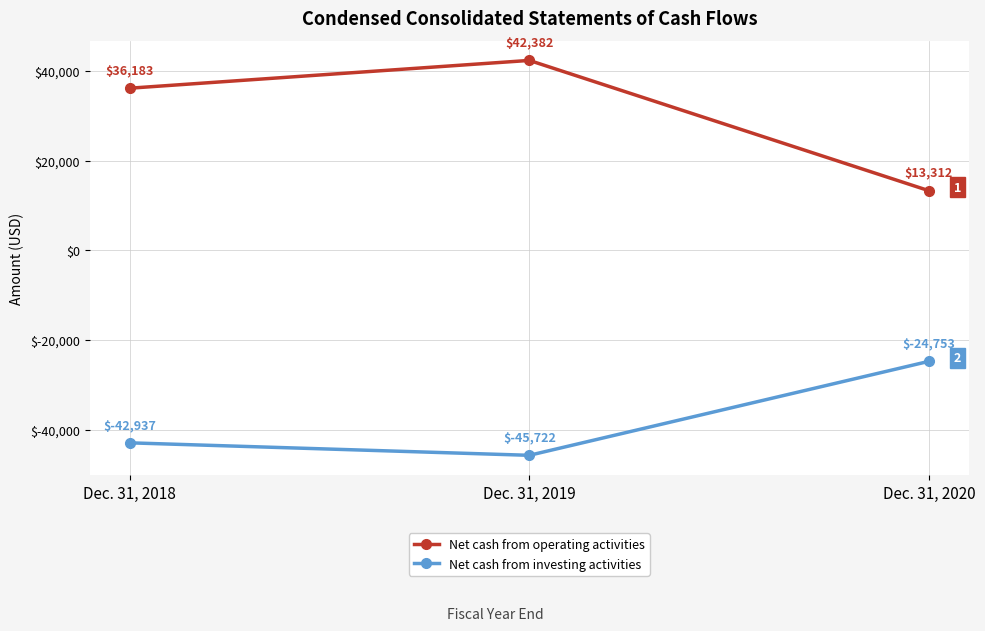

Is the value of Net cash from investing activities at Dec. 31, 2020 greater than the value of Net cash from operating activities at Dec. 31, 2019?

No